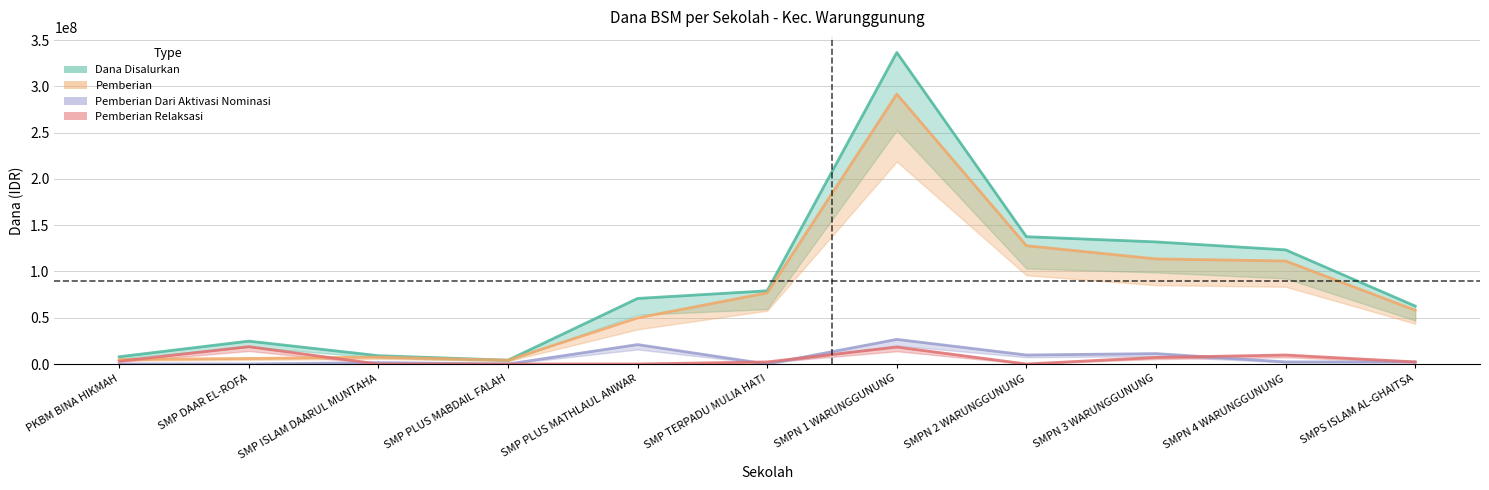

True or false: Dana Disalurkan and Pemberian intersect in this chart.

False